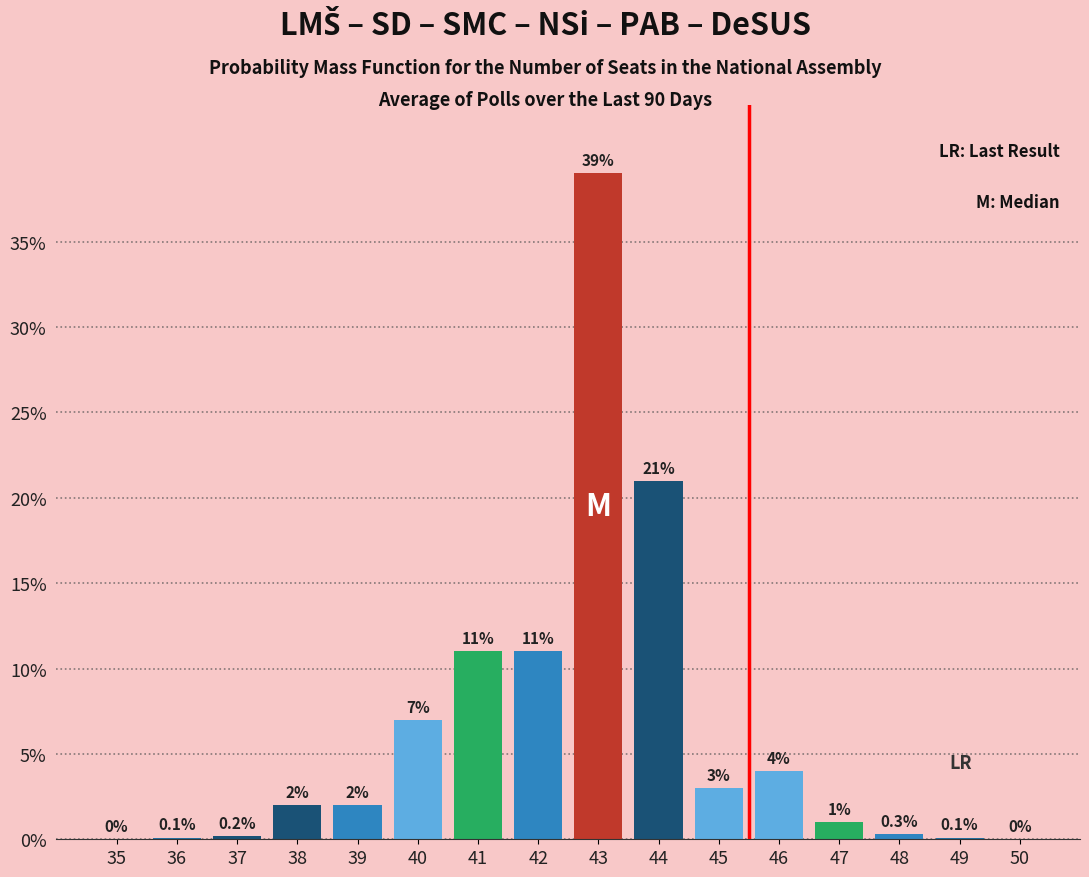

Reading left to right, extract all data points from this chart.

35=0.0	36=0.1	37=0.2	38=2.0	39=2.0	40=7.0	41=11.0	42=11.0	43=39.0	44=21.0	45=3.0	46=4.0	47=1.0	48=0.3	49=0.1	50=0.0